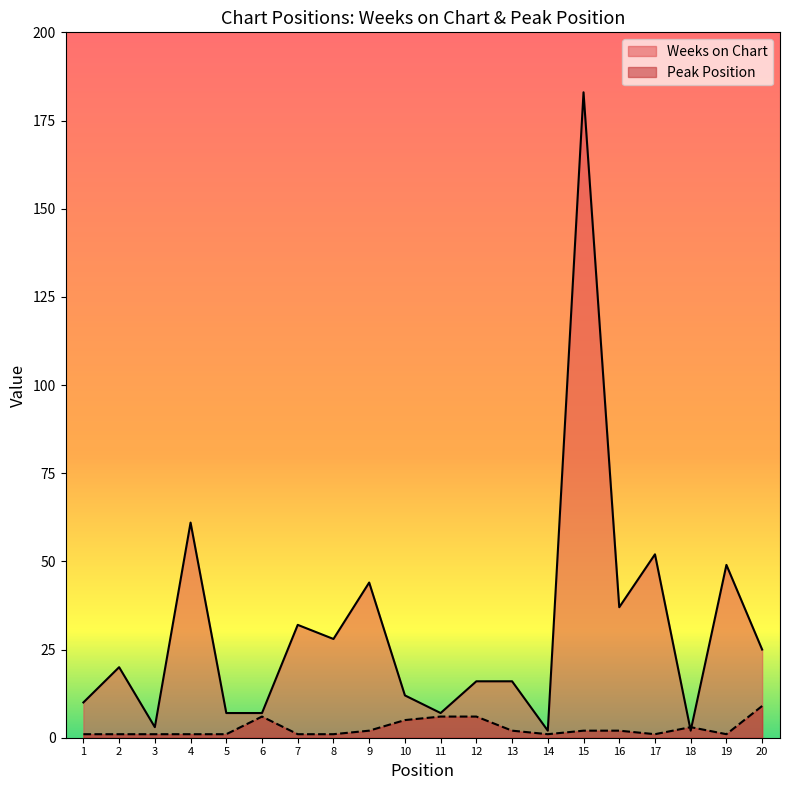

At which category does Weeks on Chart reach its first local peak?

2